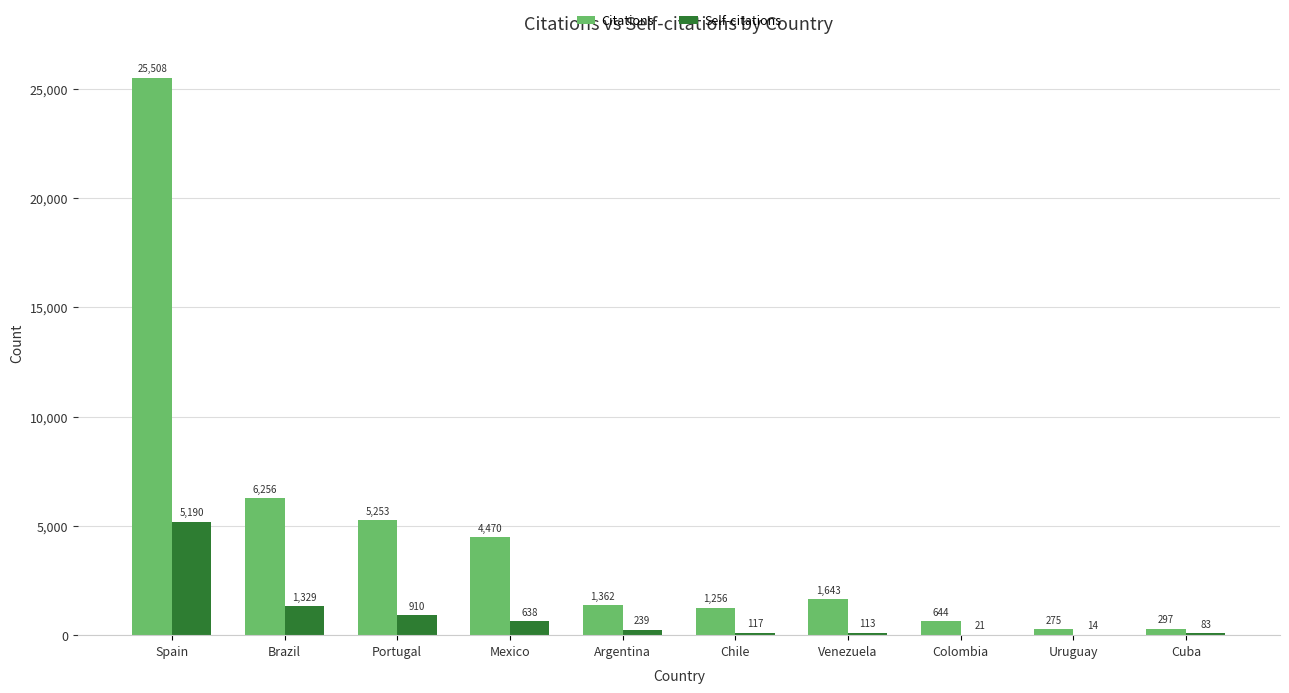

True or false: Citations has a value of 45268 at Spain.

False